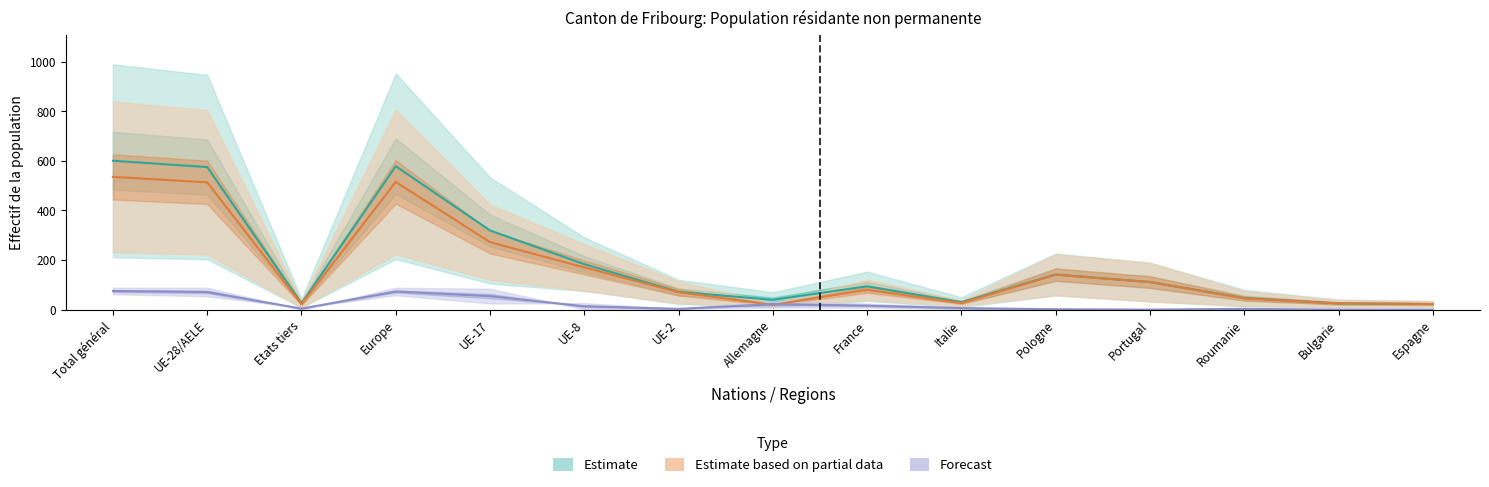

How many lines are shown in the chart?

3